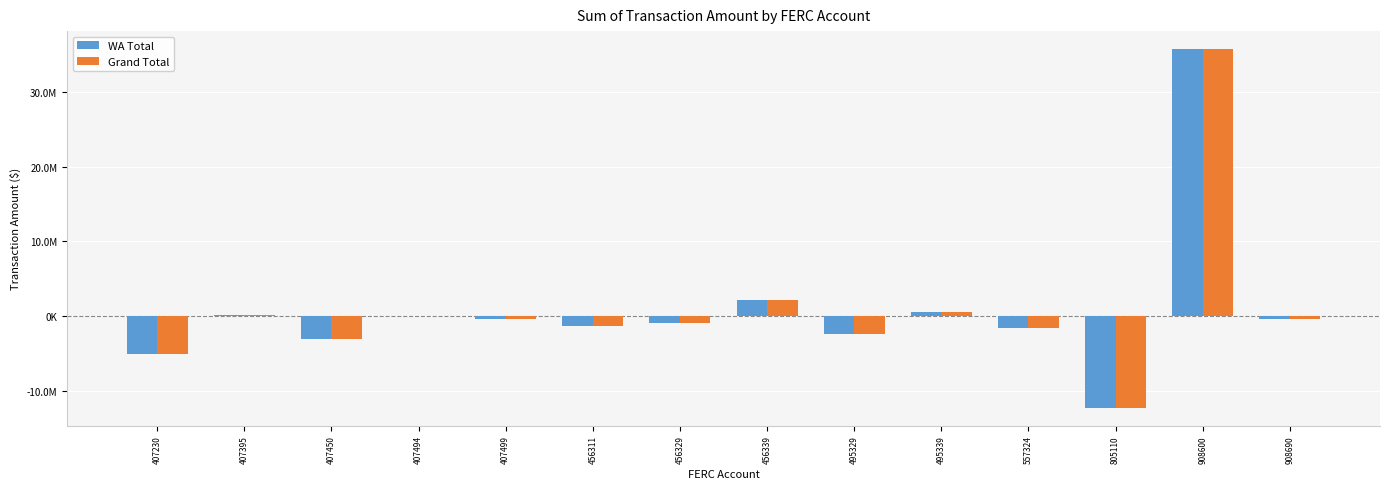

What is the difference between the maximum and minimum values in the WA Total series?

48034147.9